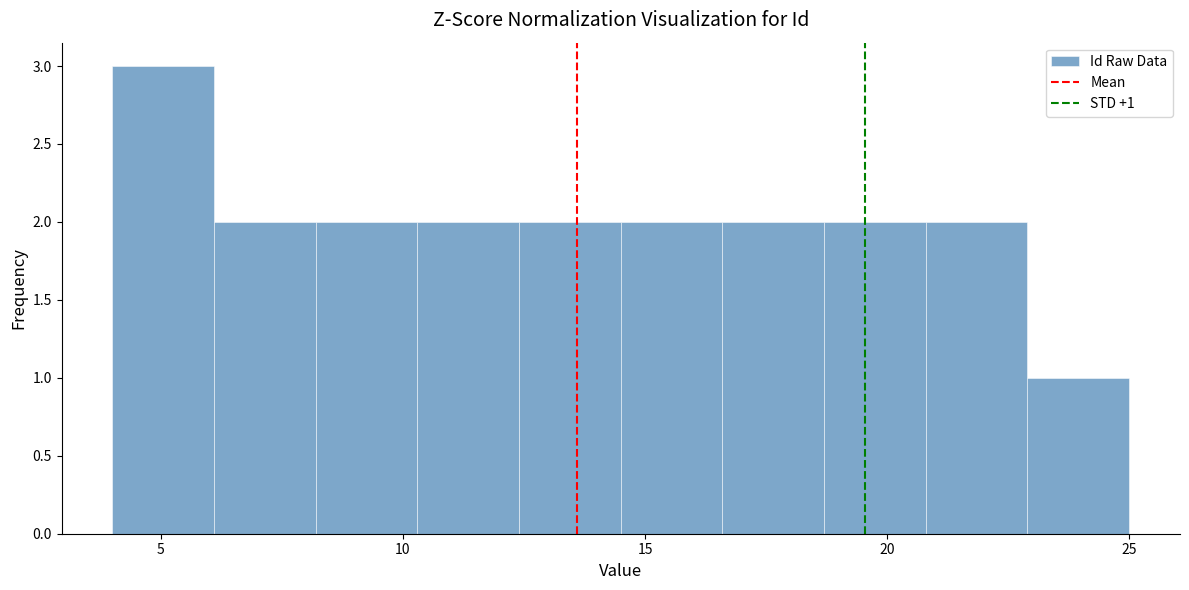

Which range on the x-axis has the tallest bar?

4.0 to 6.1